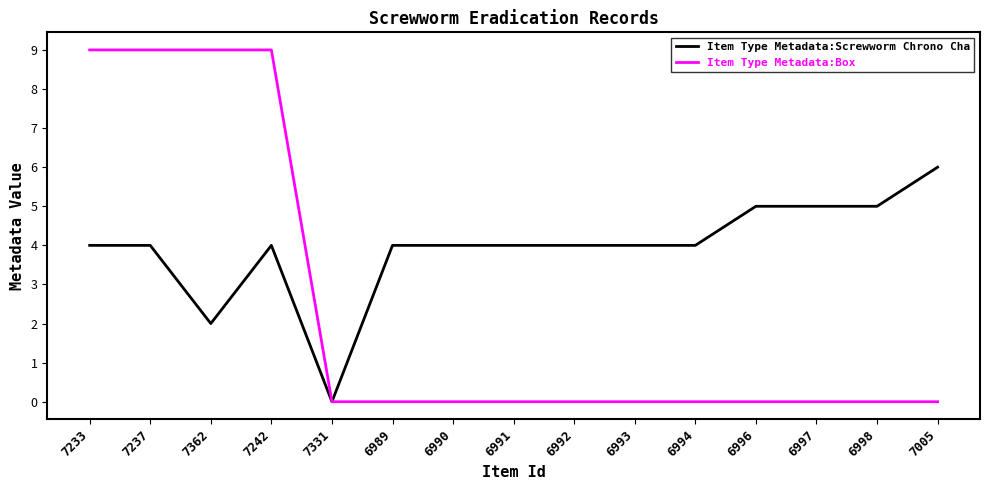

Is the value of Item Type Metadata:Screwworm Chrono Cha at 7362 greater than the value of Item Type Metadata:Box at 6989?

Yes